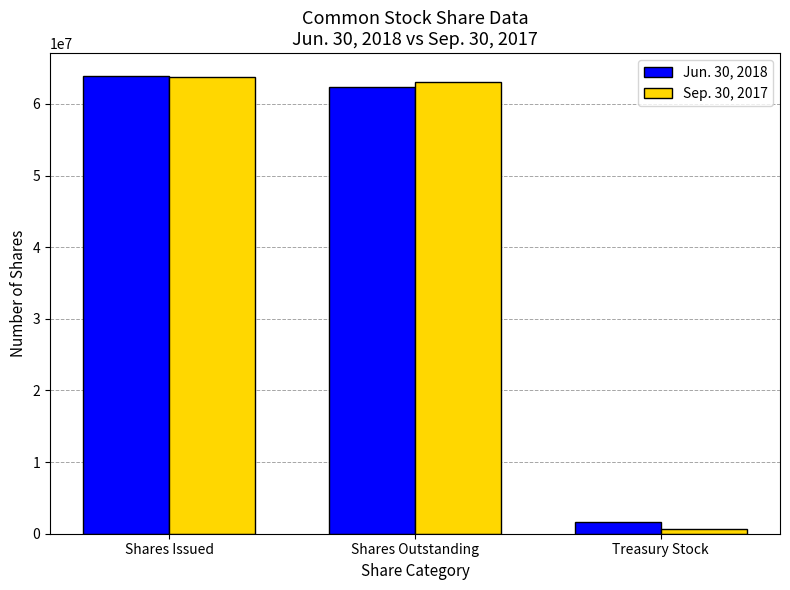

What are all the series names shown in the legend?

Jun. 30, 2018, Sep. 30, 2017